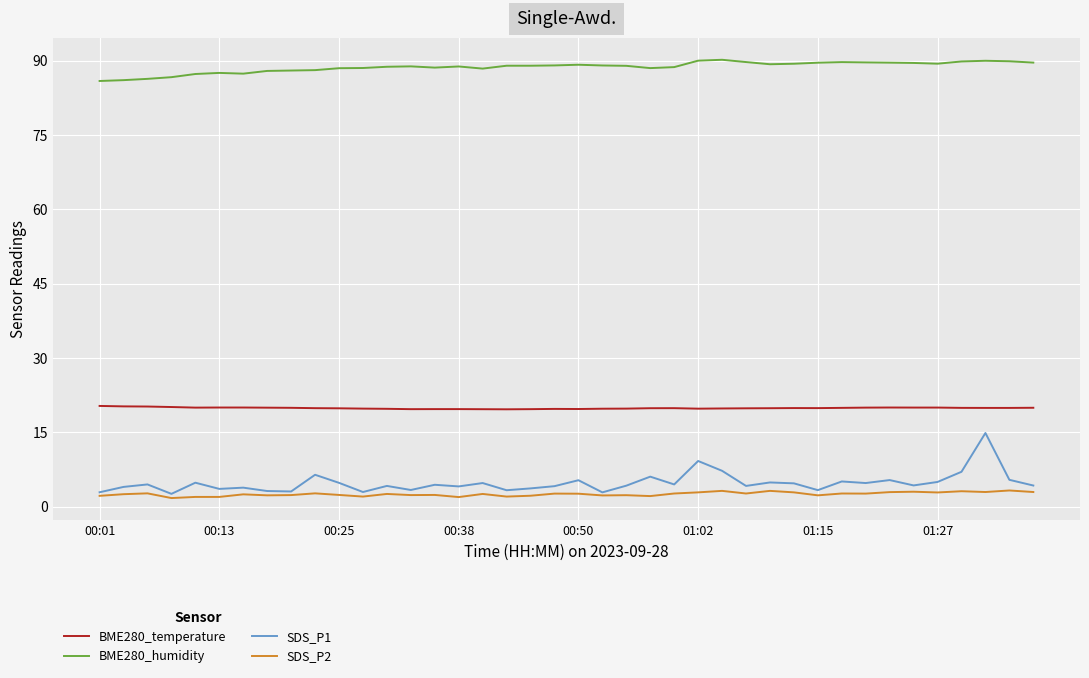

What is the sum of all SDS_P1 values?

191.8